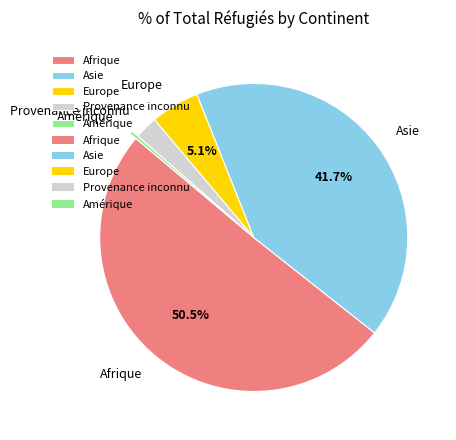

Count the number of slices in the pie.

5